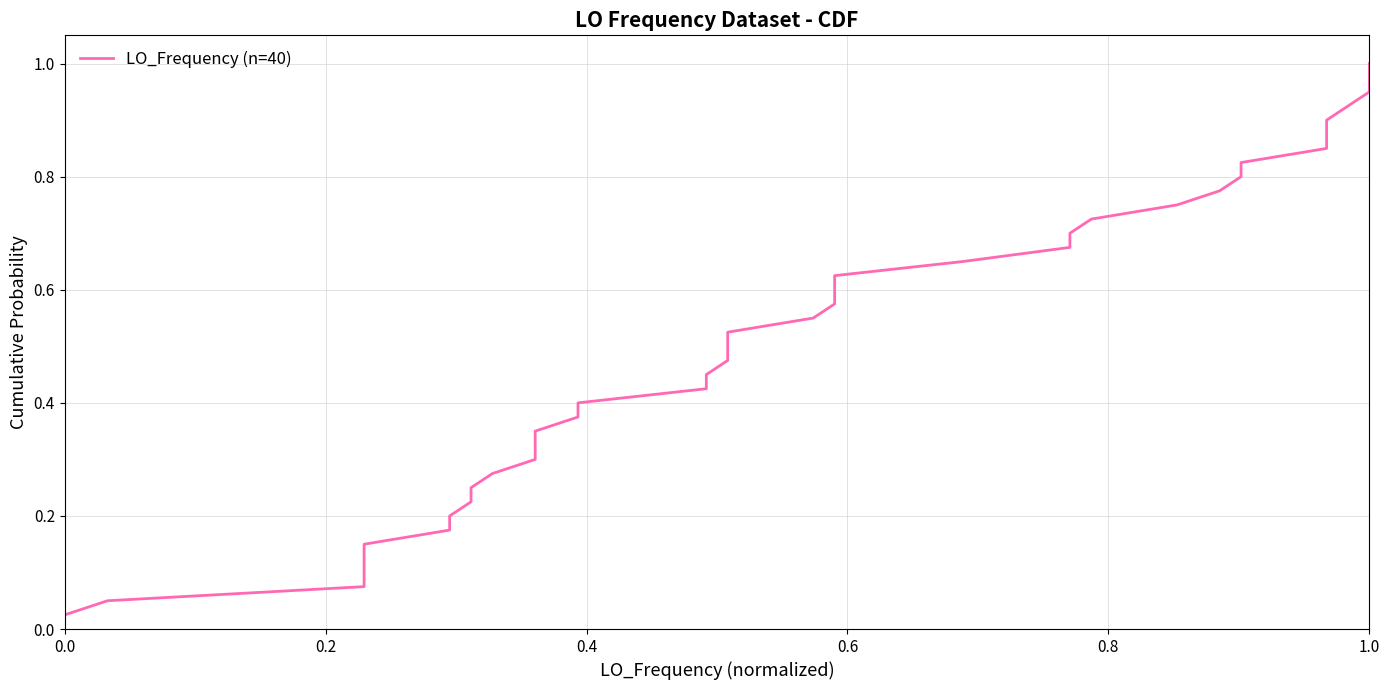

At which category does the chart reach its peak across all series?

1.0